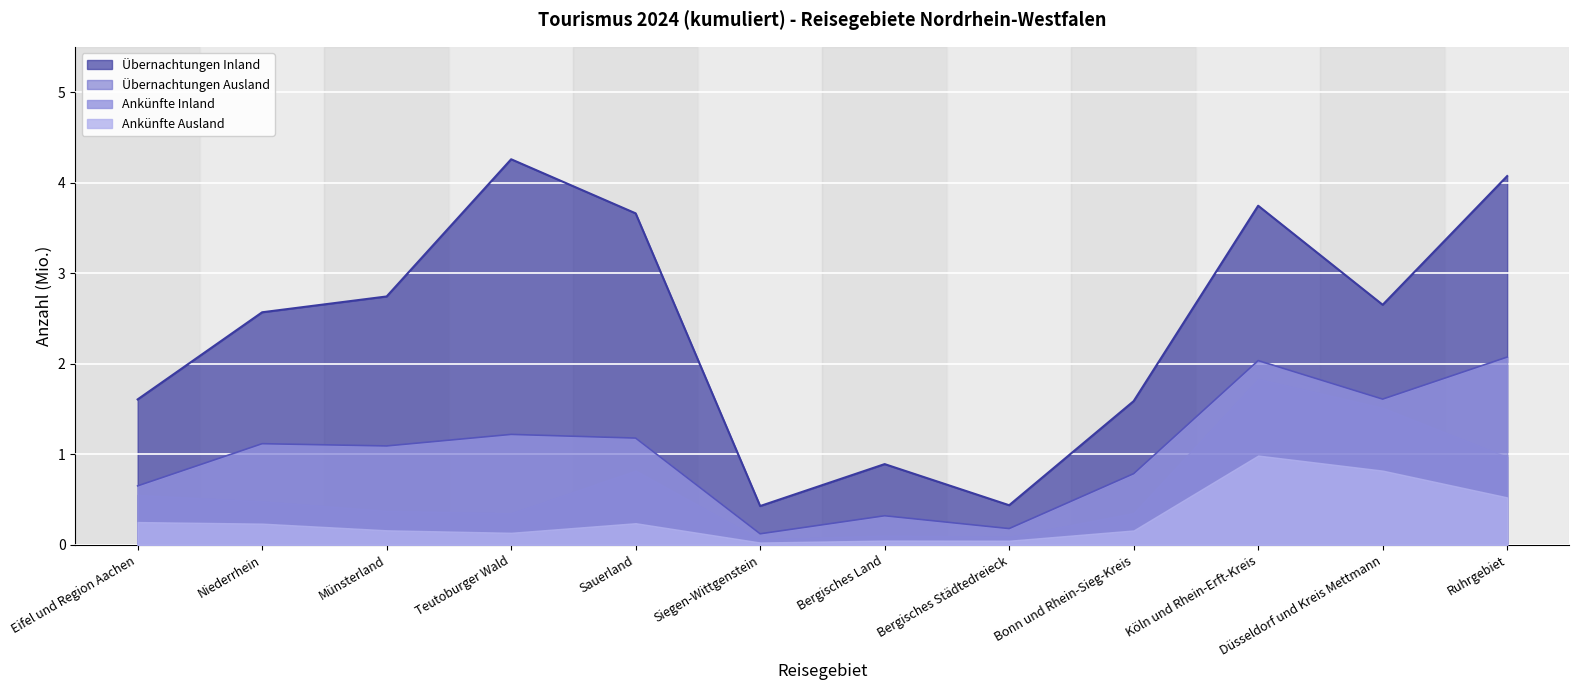

Is it true that Ankünfte Inland equals 0.5 at Bonn und Rhein-Sieg-Kreis?

False